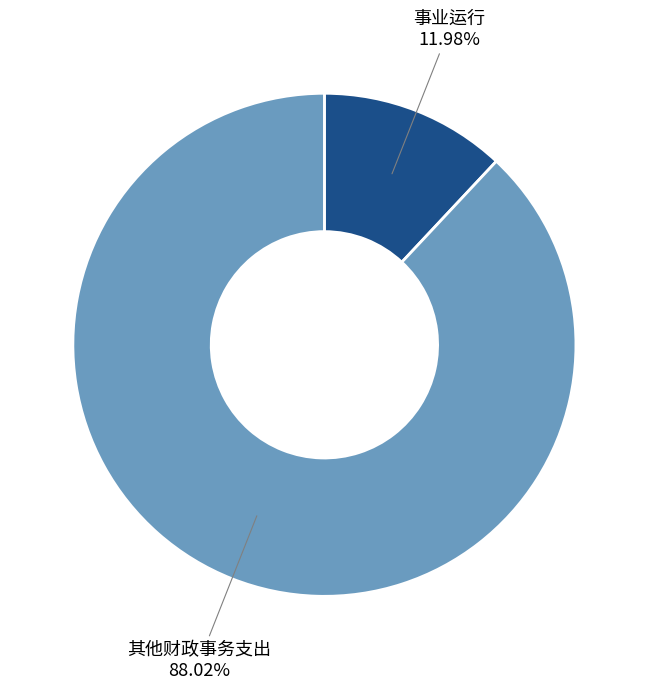

What is the largest slice in the pie chart?

其他财政事务支出